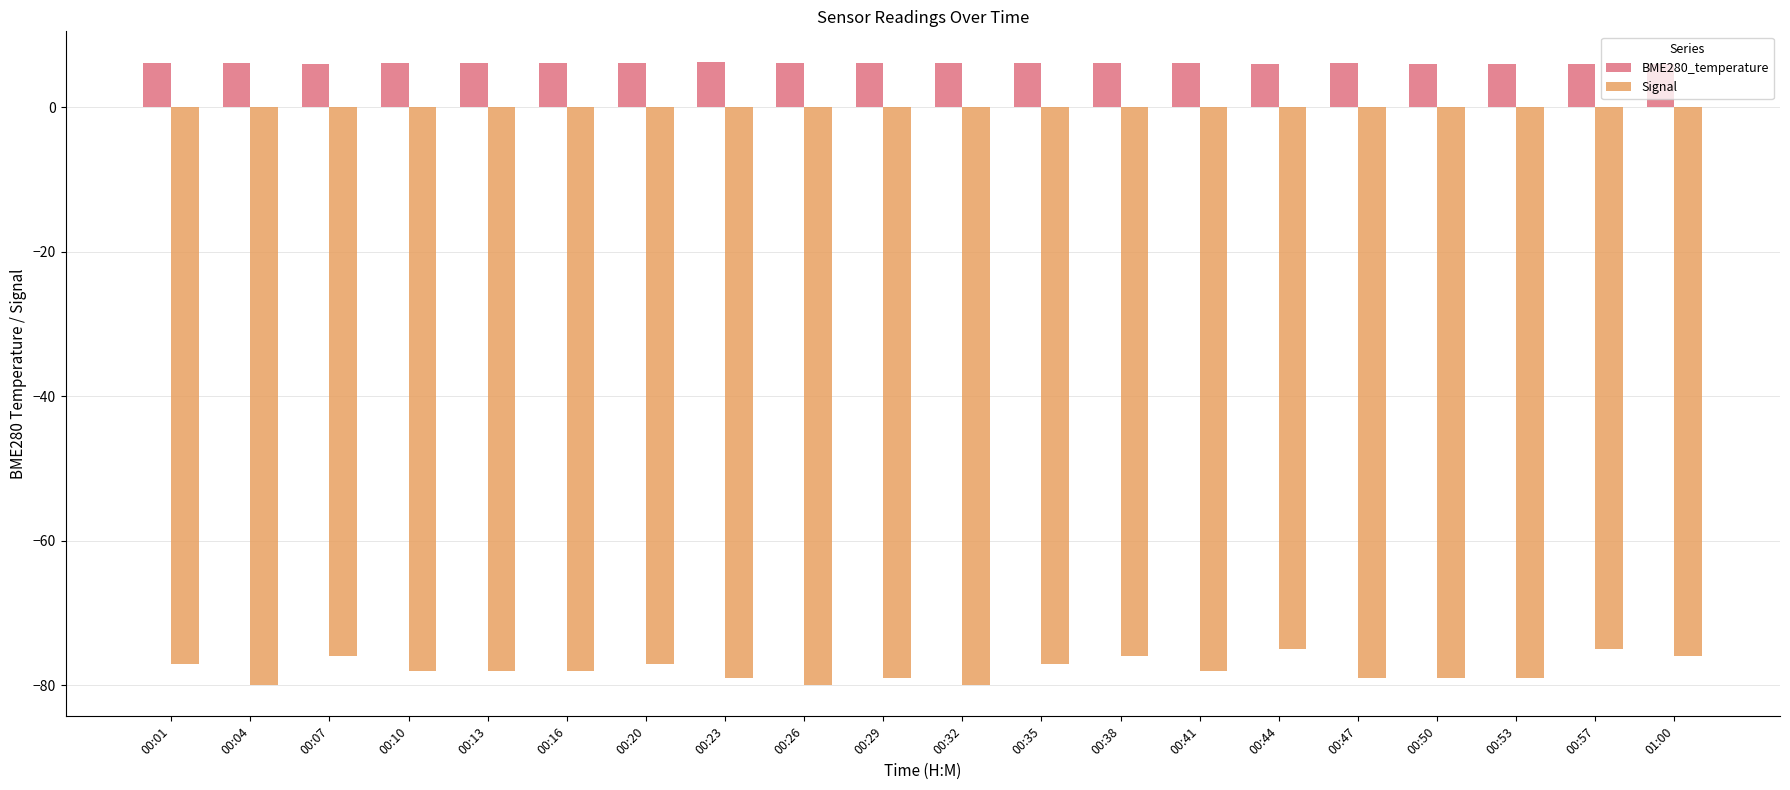

How many groups of bars are there?

20